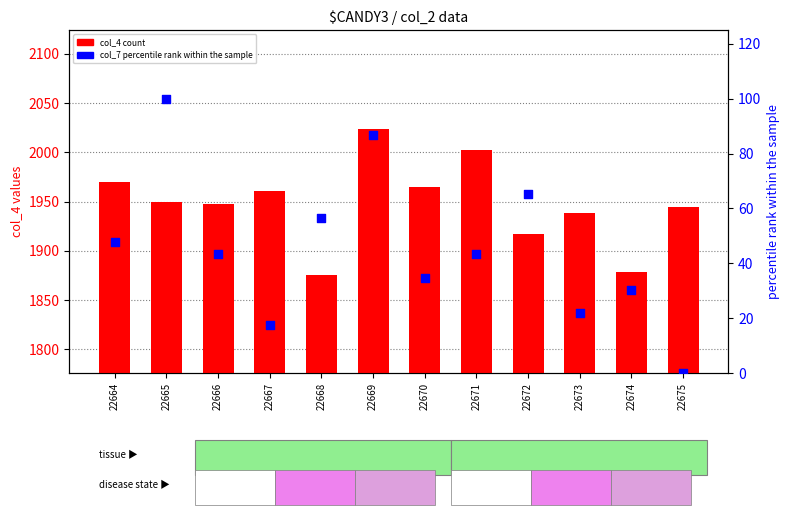

Which series has the widest spread of Y values?

col_4 (count)